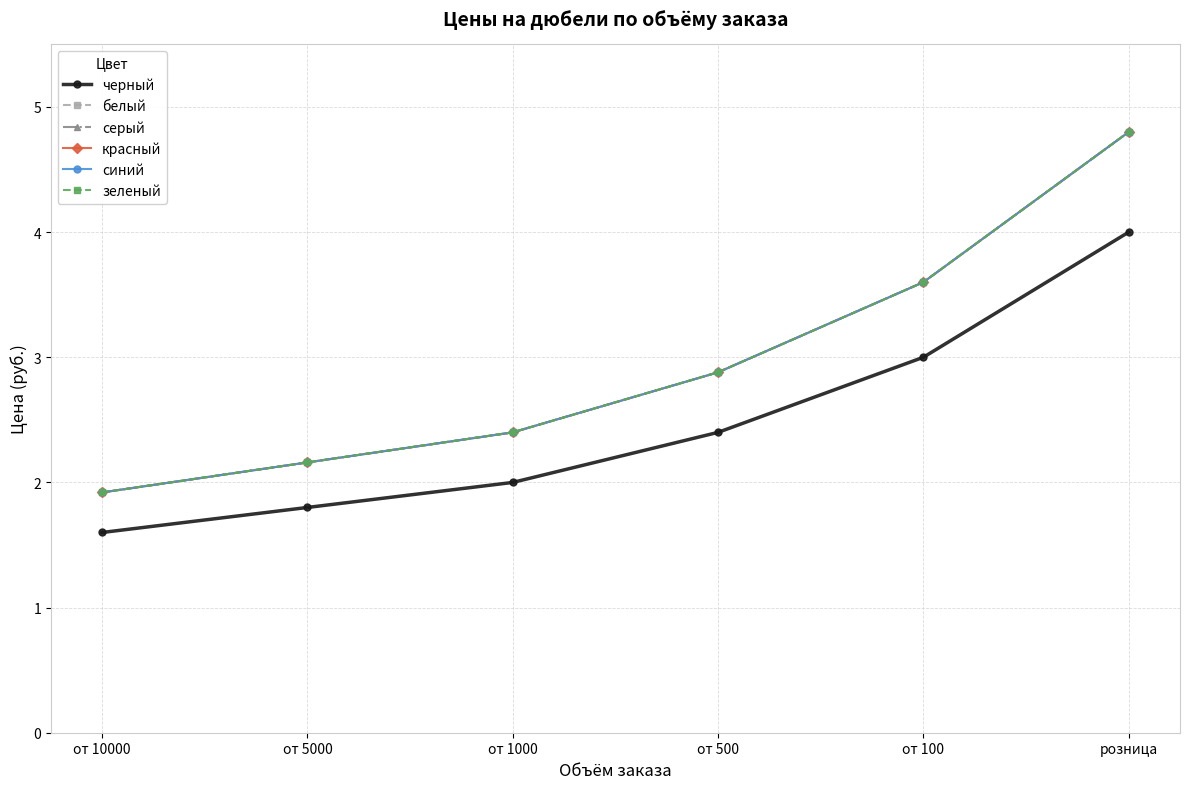

Which label corresponds to the largest value in the chart?

розница